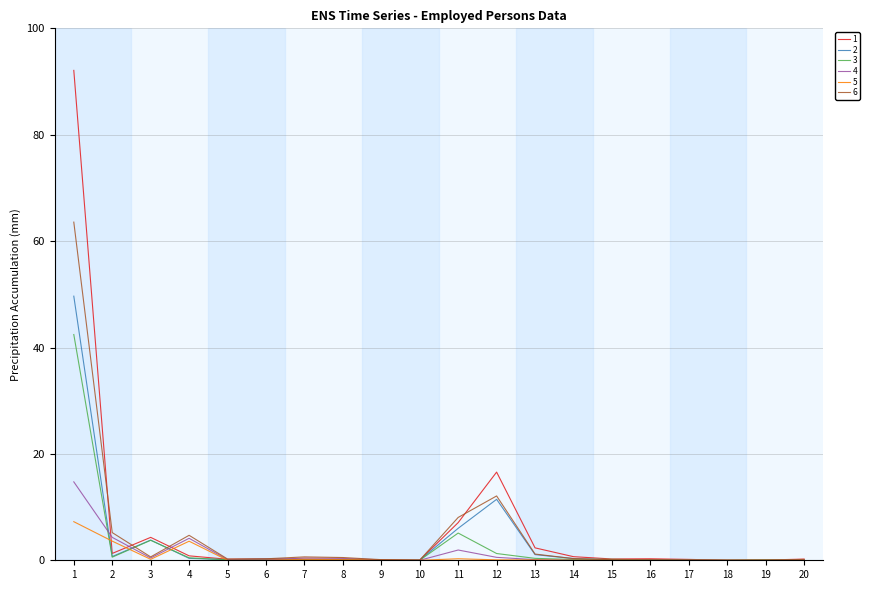

The 3 series shows 0.2 at 15. True or false?

True